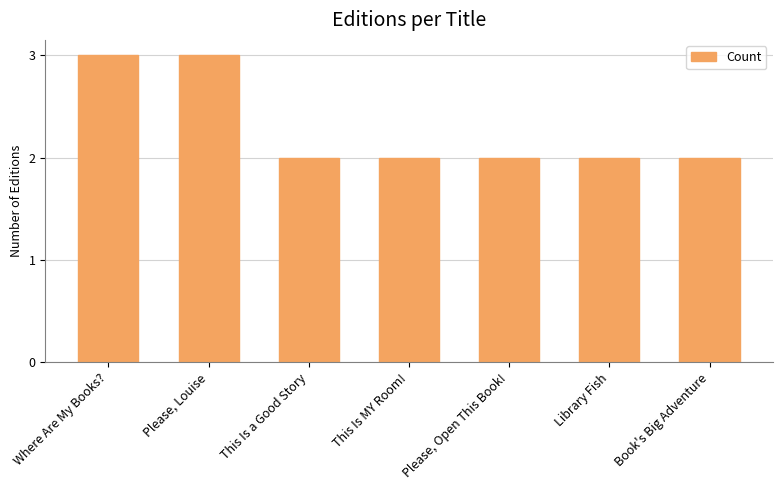

What is the minimum value shown in the chart?

2